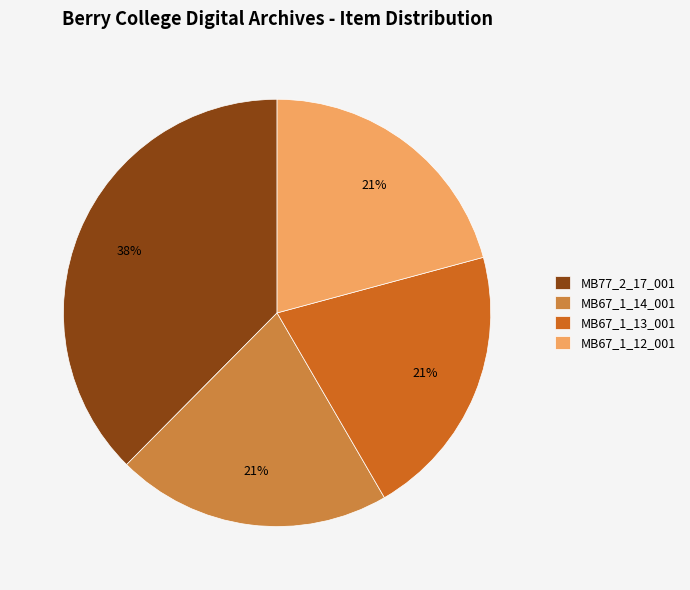

Combined, do MB67_1_14_001 and MB77_2_17_001 account for over 50%?

Yes